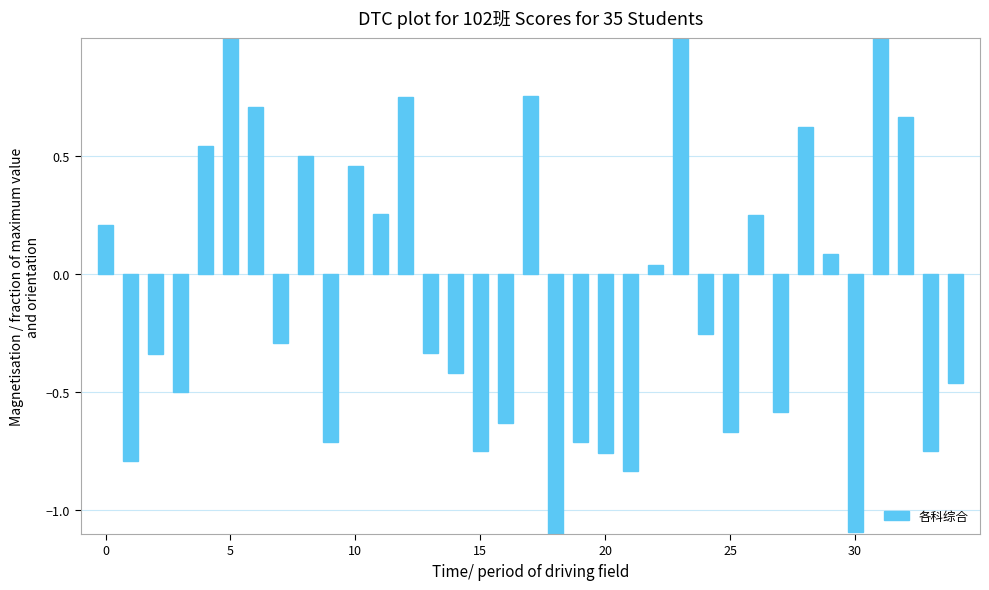

What is the value of the 1st bar from the left?

0.2